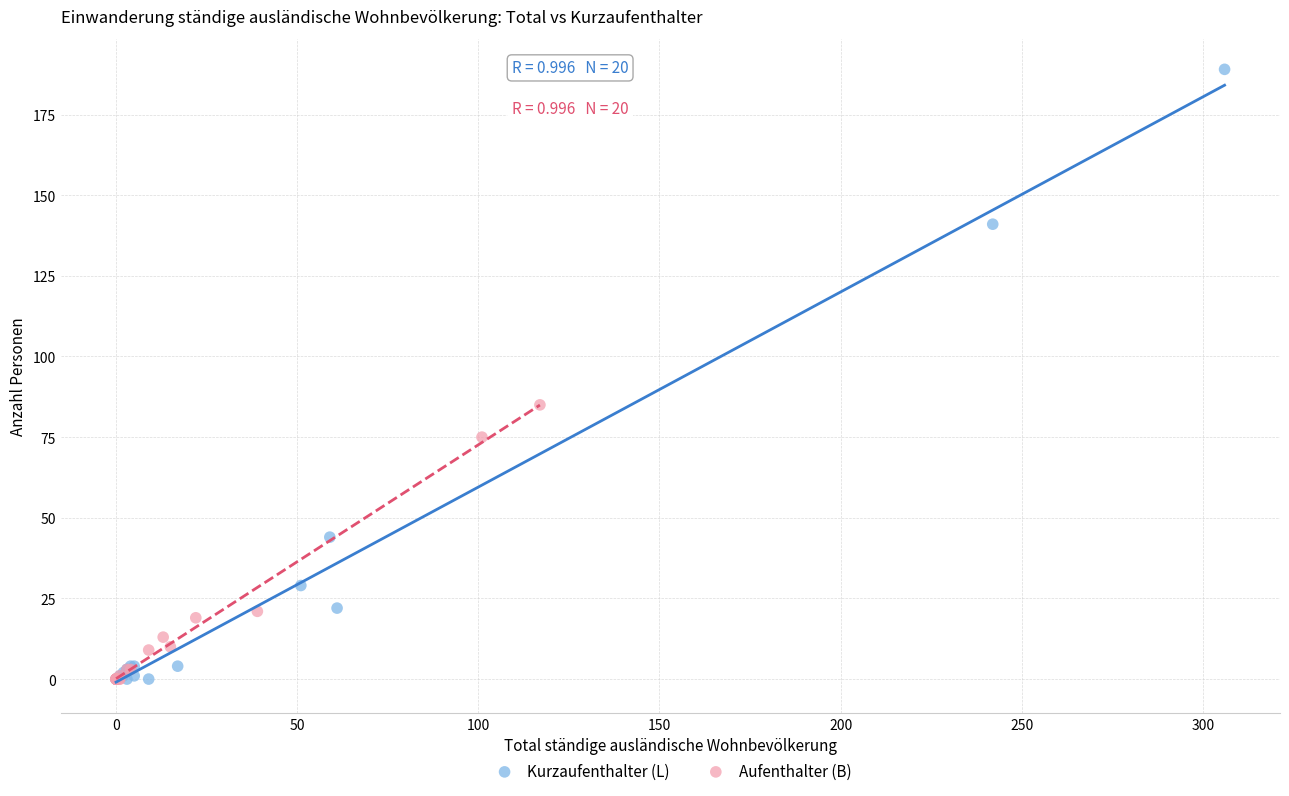

Which series has the widest spread of Y values?

Kurzaufenthalter (L)